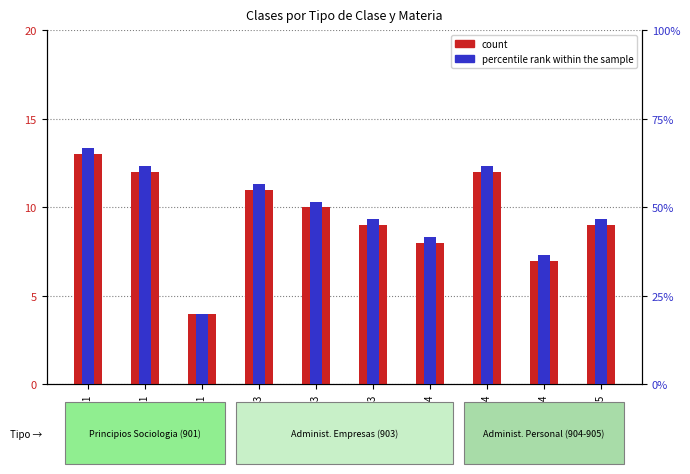

What are all the series names shown in the legend?

count, percentile rank within the sample